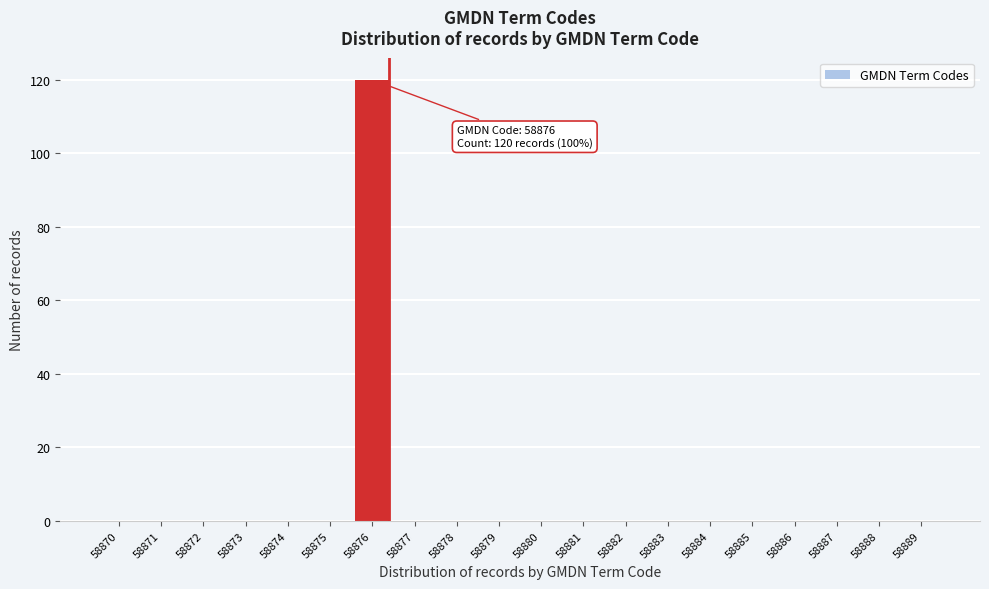

Reading left to right, what are all the values shown in this chart?

58870=0	58871=0	58872=0	58873=0	58874=0	58875=0	58876=120	58877=0	58878=0	58879=0	58880=0	58881=0	58882=0	58883=0	58884=0	58885=0	58886=0	58887=0	58888=0	58889=0